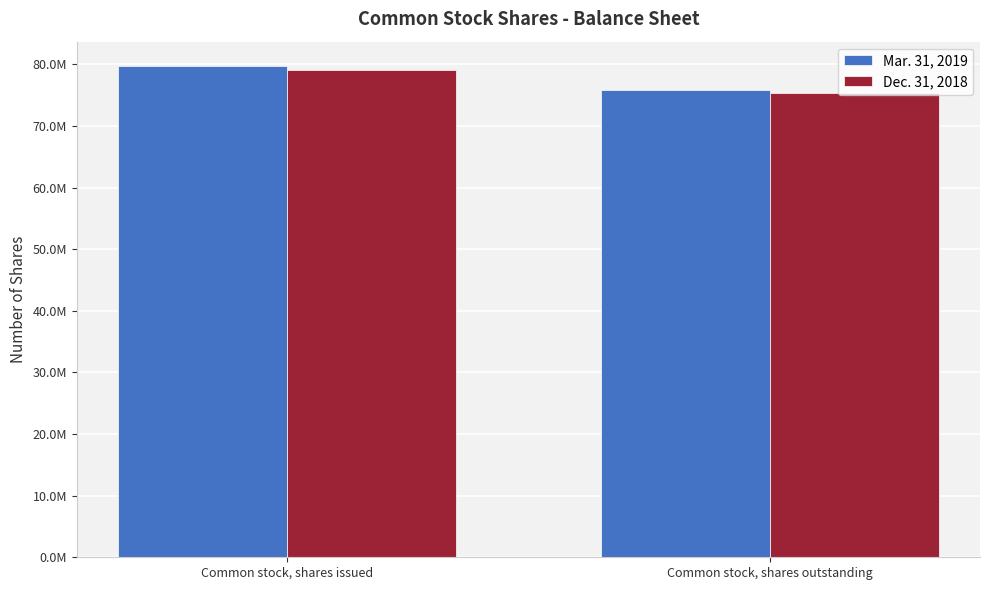

Does the chart contain any negative values?

No